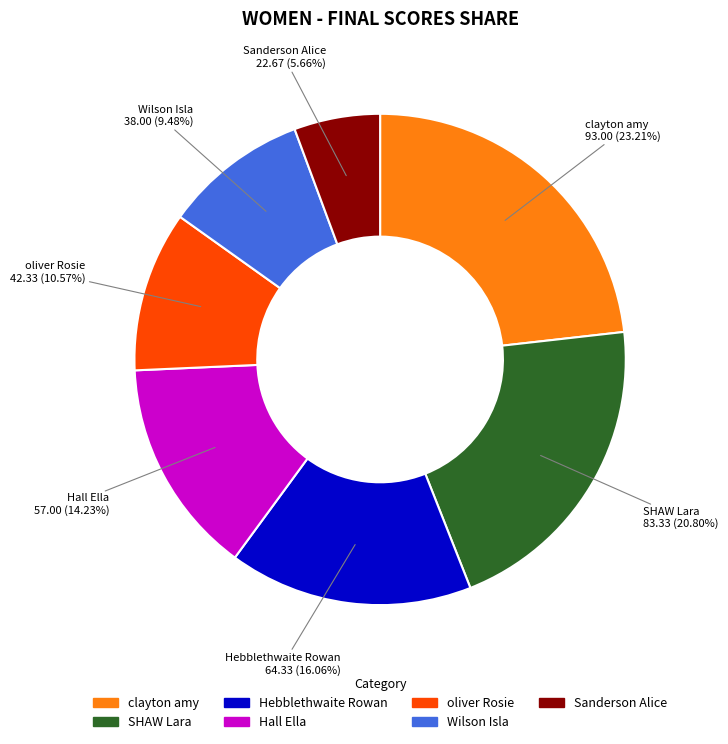

True or false: clayton amy accounts for 30% of the total.

False